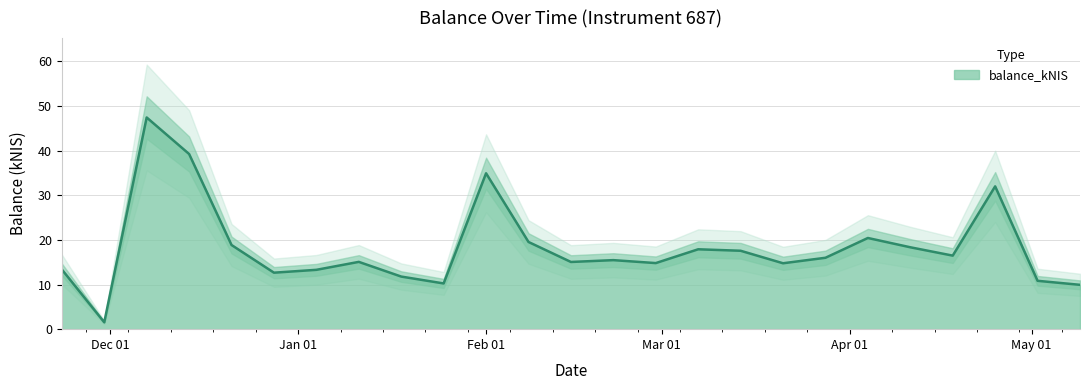

What is the sum of all values?

457.3